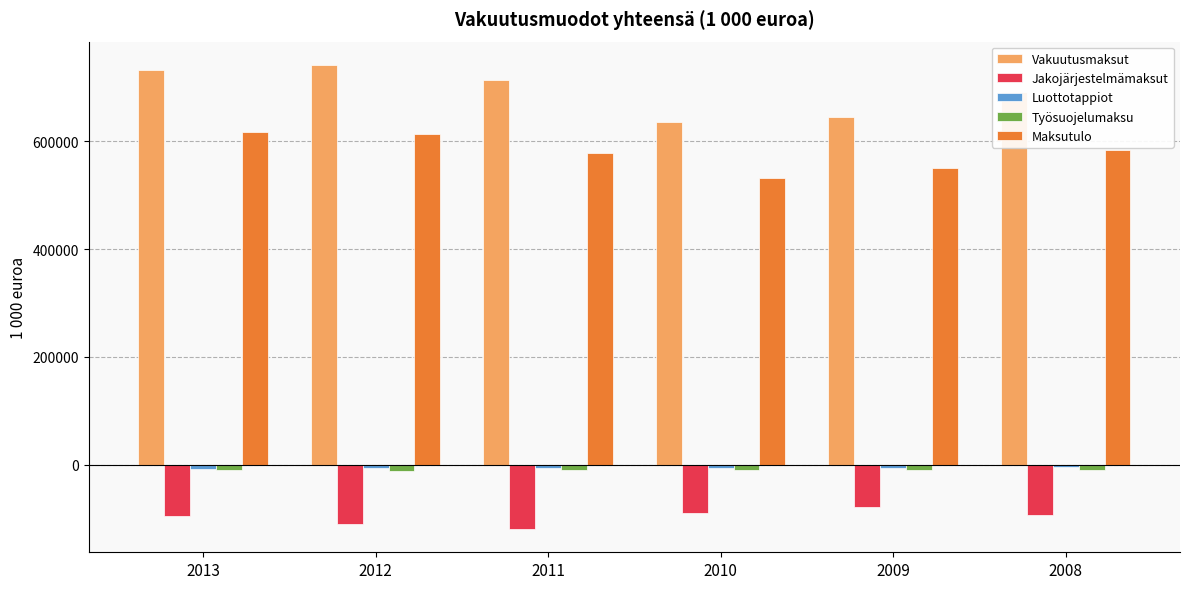

How many categories are shown in the chart?

6